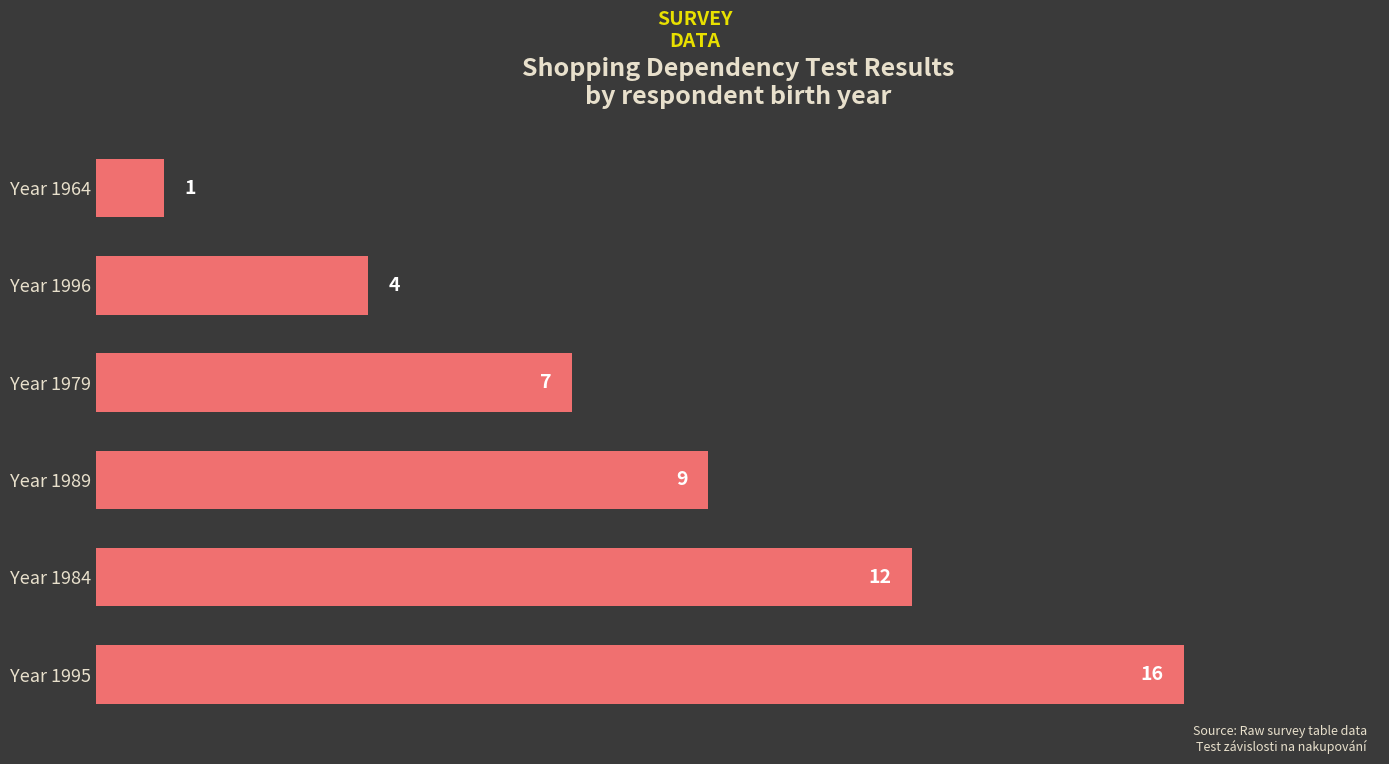

Which label corresponds to the smallest value in the chart?

Year 1964